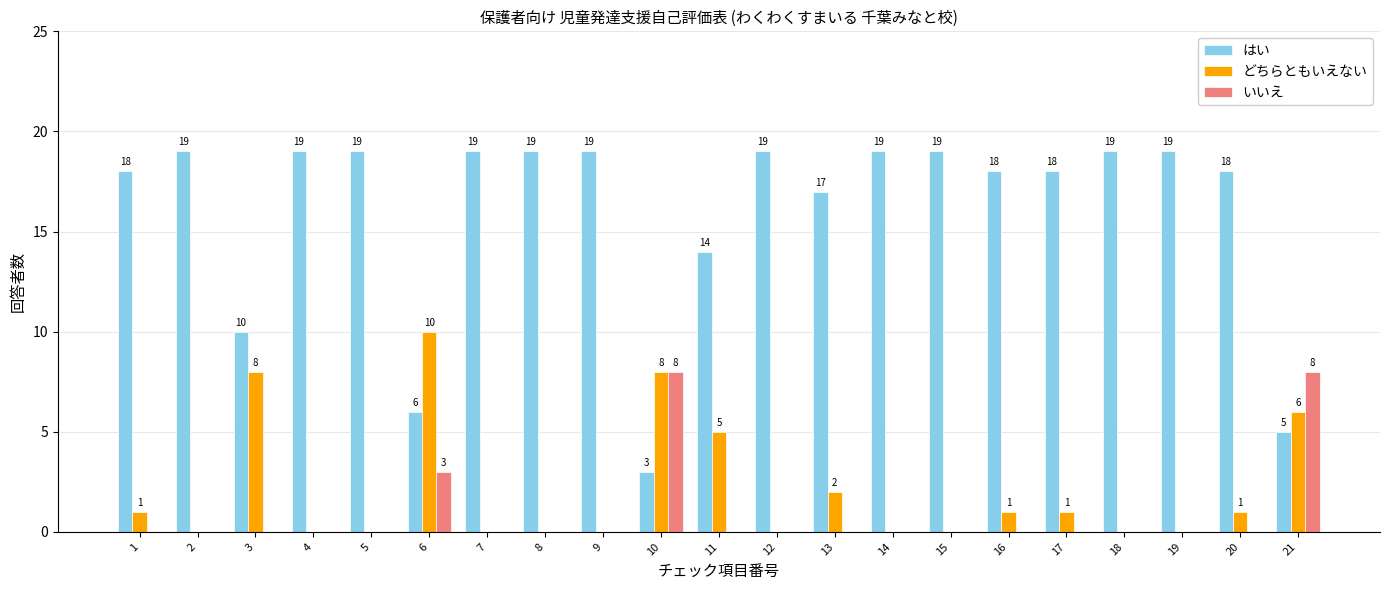

How many どちらともいえない values are between 0 and 2?

16